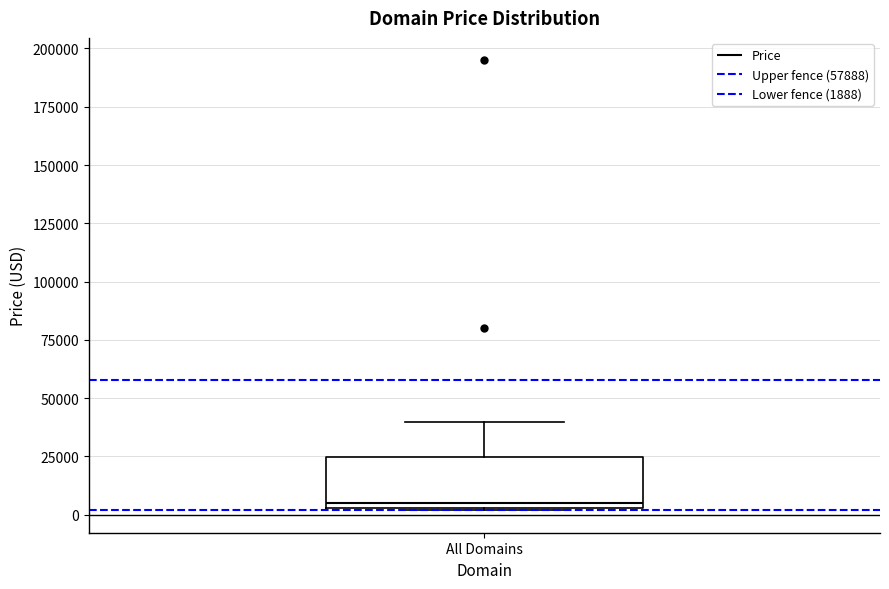

Where does the upper whisker of the box for All Domains end on the y-axis? The values are not printed on the chart, so give them approximately, as read against the axis.

40000